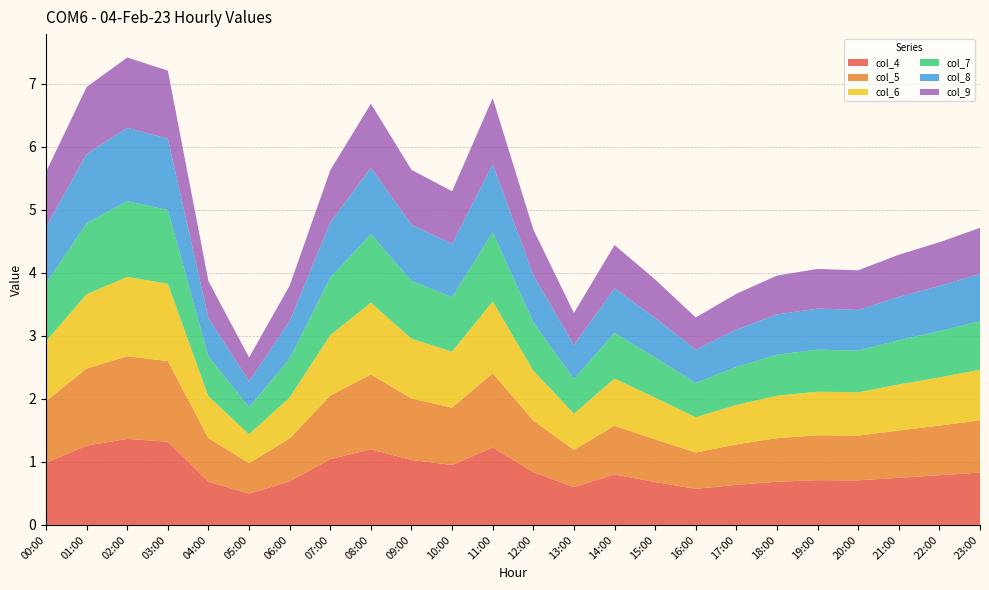

Reading right to left, extract all data points from this chart.

col_4: 23:00=0.8	22:00=0.8	21:00=0.7	20:00=0.7	19:00=0.7	18:00=0.7	17:00=0.6	16:00=0.6	15:00=0.7	14:00=0.8	13:00=0.6	12:00=0.8	11:00=1.2	10:00=1.0	09:00=1.0	08:00=1.2	07:00=1.0	06:00=0.7	05:00=0.5	04:00=0.7	03:00=1.3	02:00=1.4	01:00=1.3	00:00=1.0
col_5: 23:00=0.8	22:00=0.8	21:00=0.8	20:00=0.7	19:00=0.7	18:00=0.7	17:00=0.6	16:00=0.6	15:00=0.7	14:00=0.8	13:00=0.6	12:00=0.8	11:00=1.2	10:00=0.9	09:00=1.0	08:00=1.2	07:00=1.0	06:00=0.7	05:00=0.5	04:00=0.7	03:00=1.3	02:00=1.3	01:00=1.2	00:00=1.0
col_6: 23:00=0.8	22:00=0.8	21:00=0.7	20:00=0.7	19:00=0.7	18:00=0.7	17:00=0.6	16:00=0.6	15:00=0.7	14:00=0.8	13:00=0.6	12:00=0.8	11:00=1.1	10:00=0.9	09:00=0.9	08:00=1.1	07:00=1.0	06:00=0.7	05:00=0.5	04:00=0.7	03:00=1.2	02:00=1.3	01:00=1.2	00:00=1.0
col_7: 23:00=0.8	22:00=0.7	21:00=0.7	20:00=0.7	19:00=0.7	18:00=0.7	17:00=0.6	16:00=0.5	15:00=0.6	14:00=0.7	13:00=0.6	12:00=0.8	11:00=1.1	10:00=0.9	09:00=0.9	08:00=1.1	07:00=0.9	06:00=0.6	05:00=0.4	04:00=0.6	03:00=1.2	02:00=1.2	01:00=1.1	00:00=0.9
col_8: 23:00=0.8	22:00=0.7	21:00=0.7	20:00=0.6	19:00=0.7	18:00=0.6	17:00=0.6	16:00=0.5	15:00=0.6	14:00=0.7	13:00=0.5	12:00=0.7	11:00=1.1	10:00=0.8	09:00=0.9	08:00=1.1	07:00=0.9	06:00=0.6	05:00=0.4	04:00=0.6	03:00=1.1	02:00=1.2	01:00=1.1	00:00=0.9
col_9: 23:00=0.7	22:00=0.7	21:00=0.7	20:00=0.6	19:00=0.6	18:00=0.6	17:00=0.6	16:00=0.5	15:00=0.6	14:00=0.7	13:00=0.5	12:00=0.7	11:00=1.0	10:00=0.8	09:00=0.9	08:00=1.0	07:00=0.8	06:00=0.6	05:00=0.4	04:00=0.6	03:00=1.1	02:00=1.1	01:00=1.1	00:00=0.9